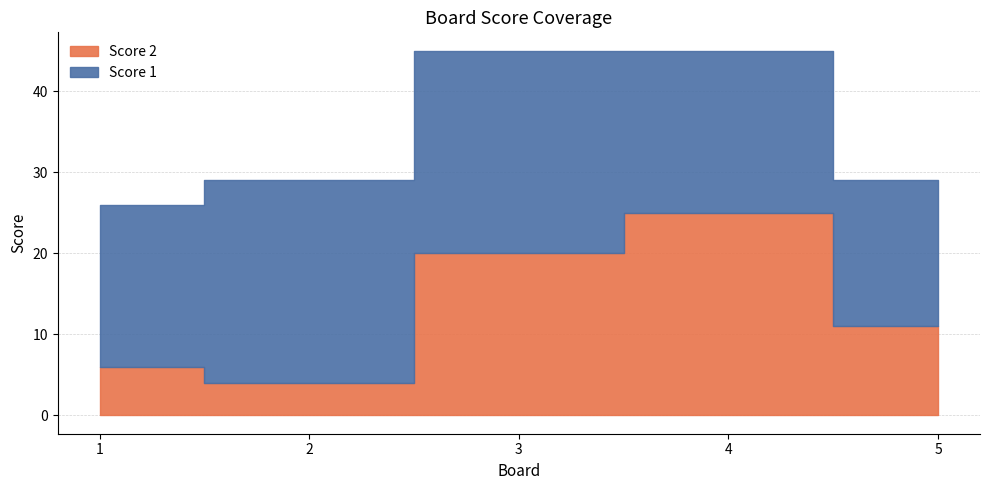

True or false: Score 1 has more than 2 points higher than both neighbors.

False